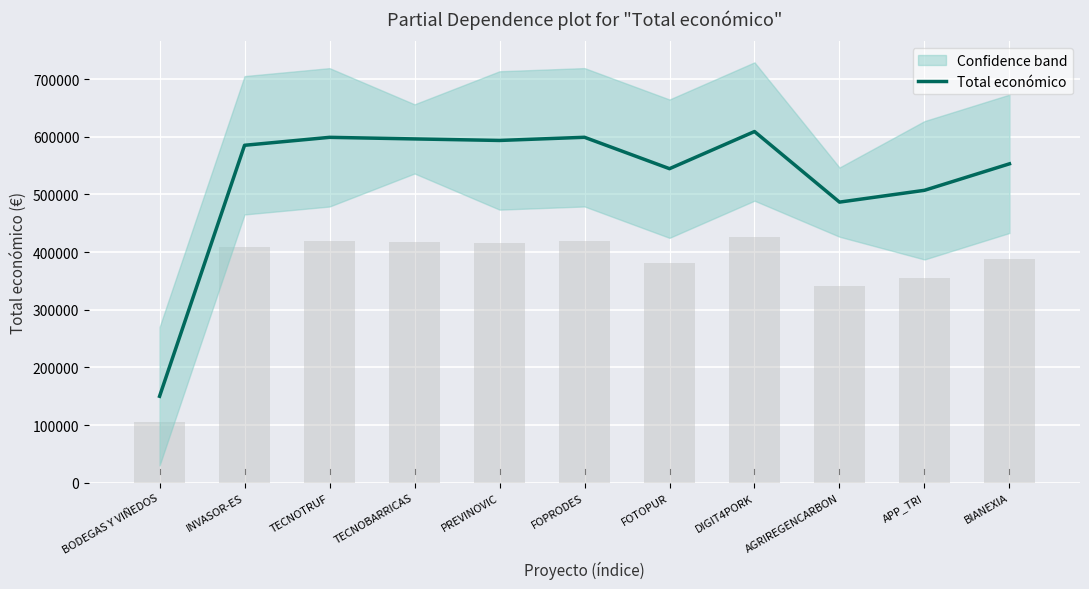

Reading left to right, what are all the values shown in this chart?

150000	585346	599131	596384	593715	599211	544746	609206	486756	507255	553196